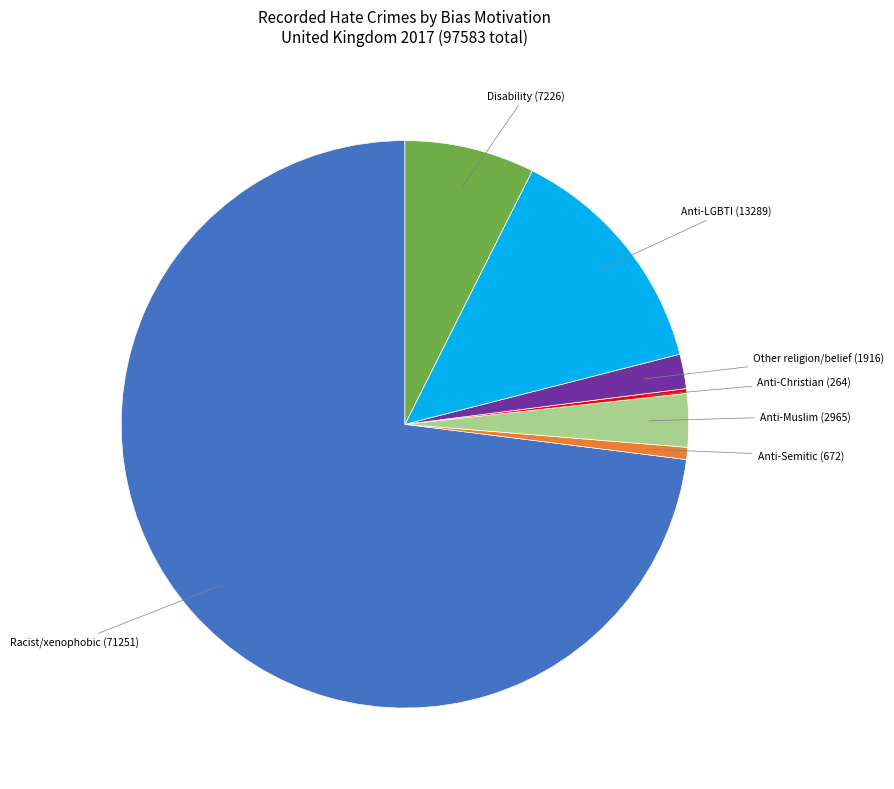

Is the sum of Racist/xenophobic and Anti-LGBTI greater than half?

Yes